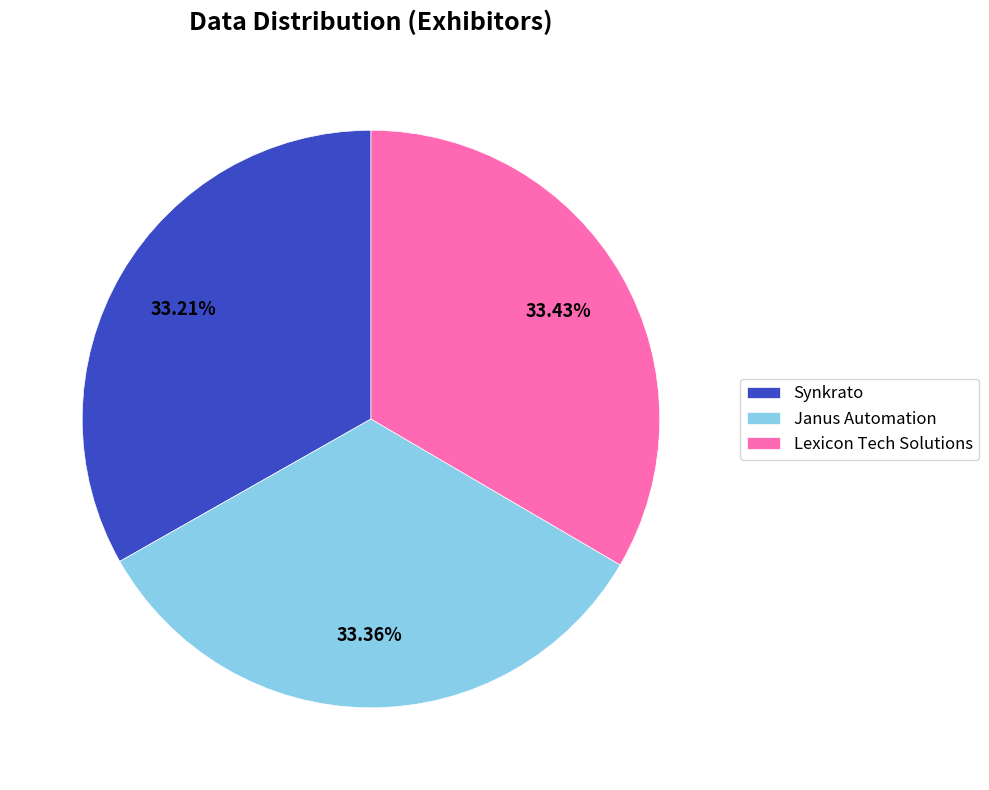

To the nearest percent, what portion does Janus Automation represent?

33%